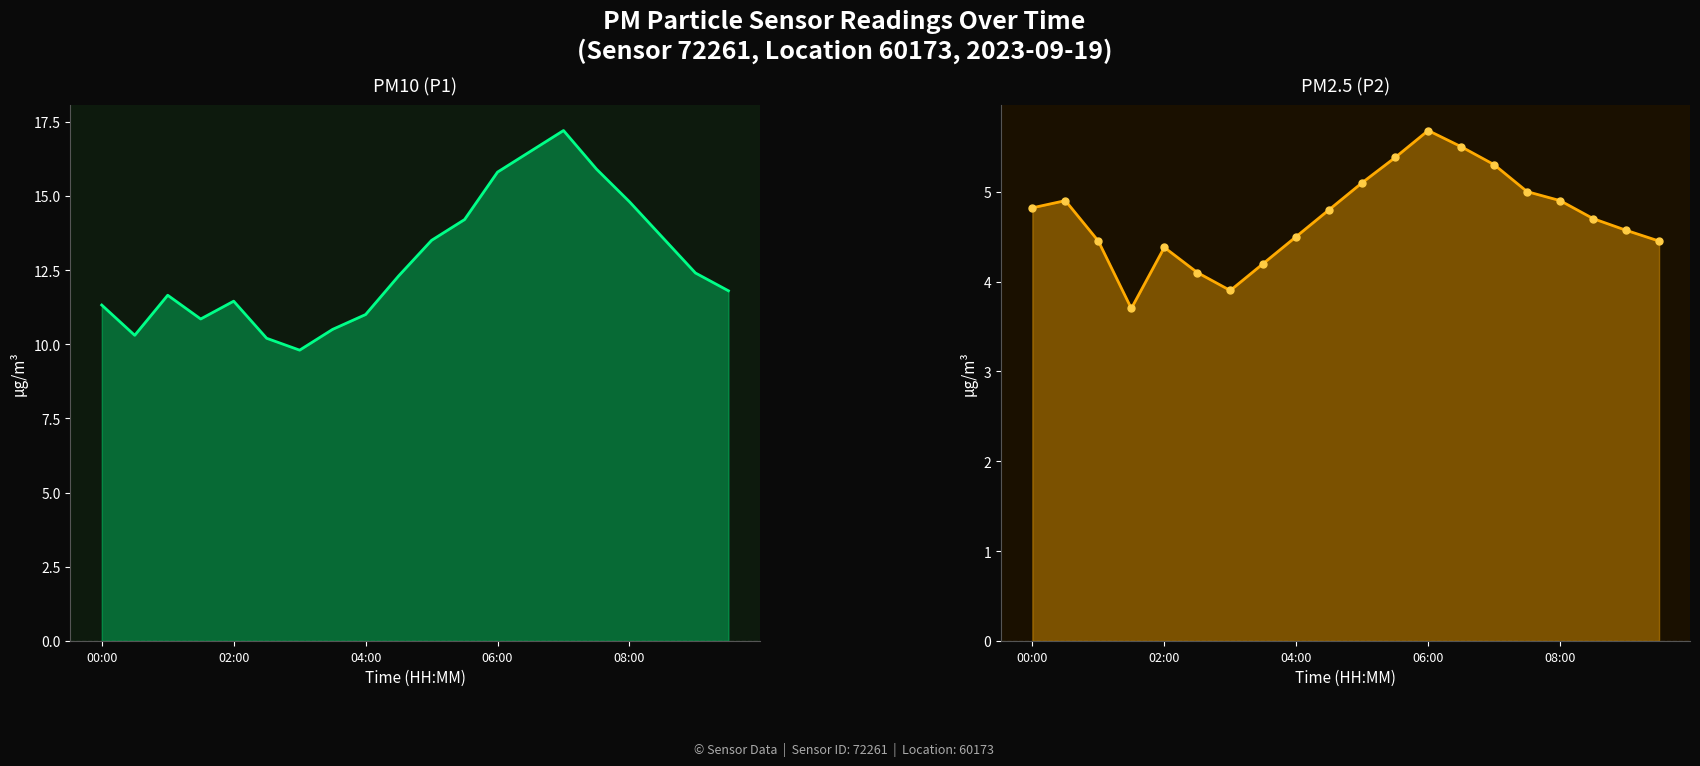

Reading left to right, extract all data points from this chart.

P1: 11.3	10.3	11.7	10.8	11.4	10.2	9.8	10.5	11.0	12.3	13.5	14.2	15.8	16.5	17.2	15.9	14.8	13.6	12.4	11.8
P2: 4.8	4.9	4.5	3.7	4.4	4.1	3.9	4.2	4.5	4.8	5.1	5.4	5.7	5.5	5.3	5.0	4.9	4.7	4.6	4.5
P2 points: 4.8	4.9	4.5	3.7	4.4	4.1	3.9	4.2	4.5	4.8	5.1	5.4	5.7	5.5	5.3	5.0	4.9	4.7	4.6	4.5